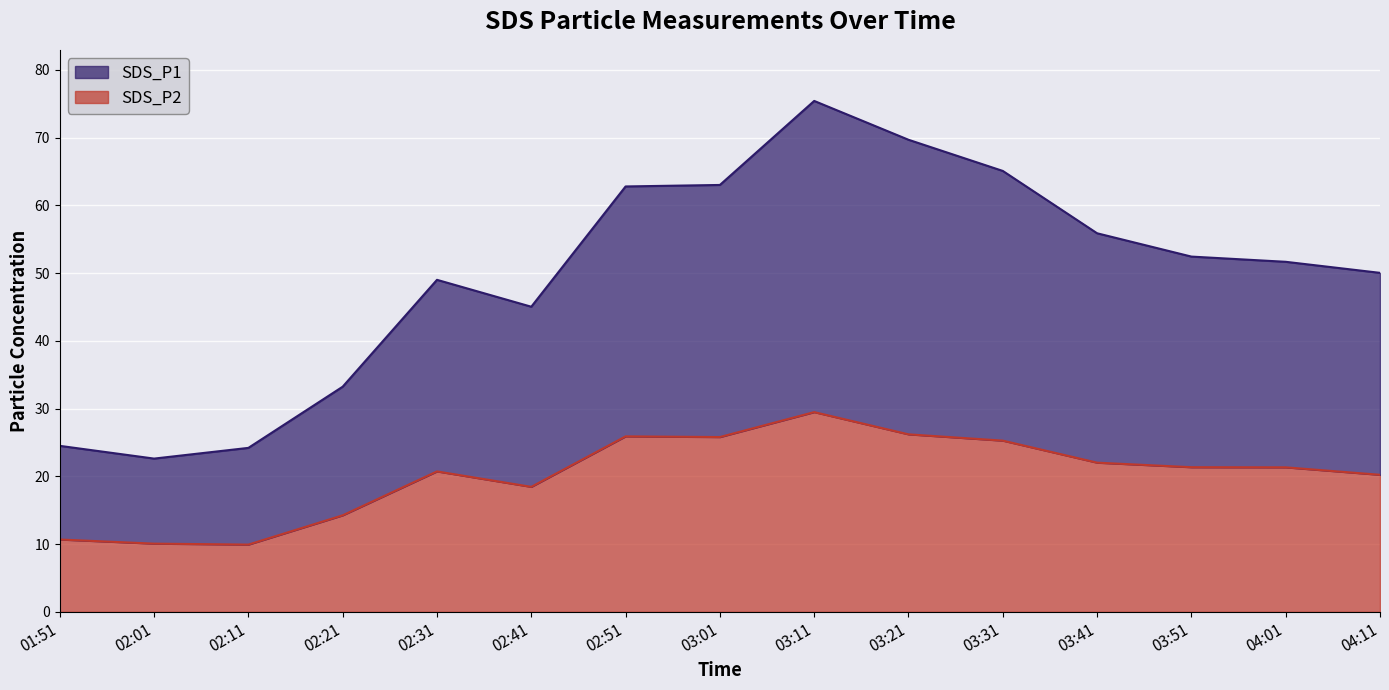

List the series in order of their overall mean, lowest first.

SDS_P2, SDS_P1